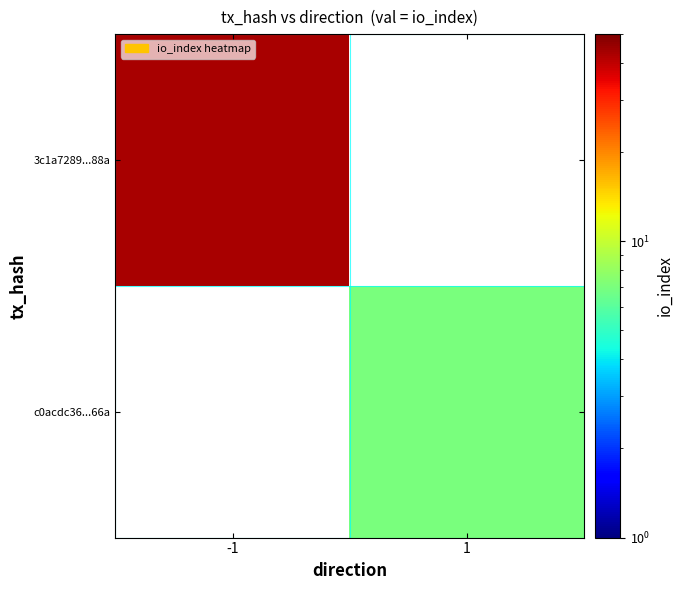

Rank the series by their average value, from highest to lowest.

3c1a7289...88a, c0acdc36...66a